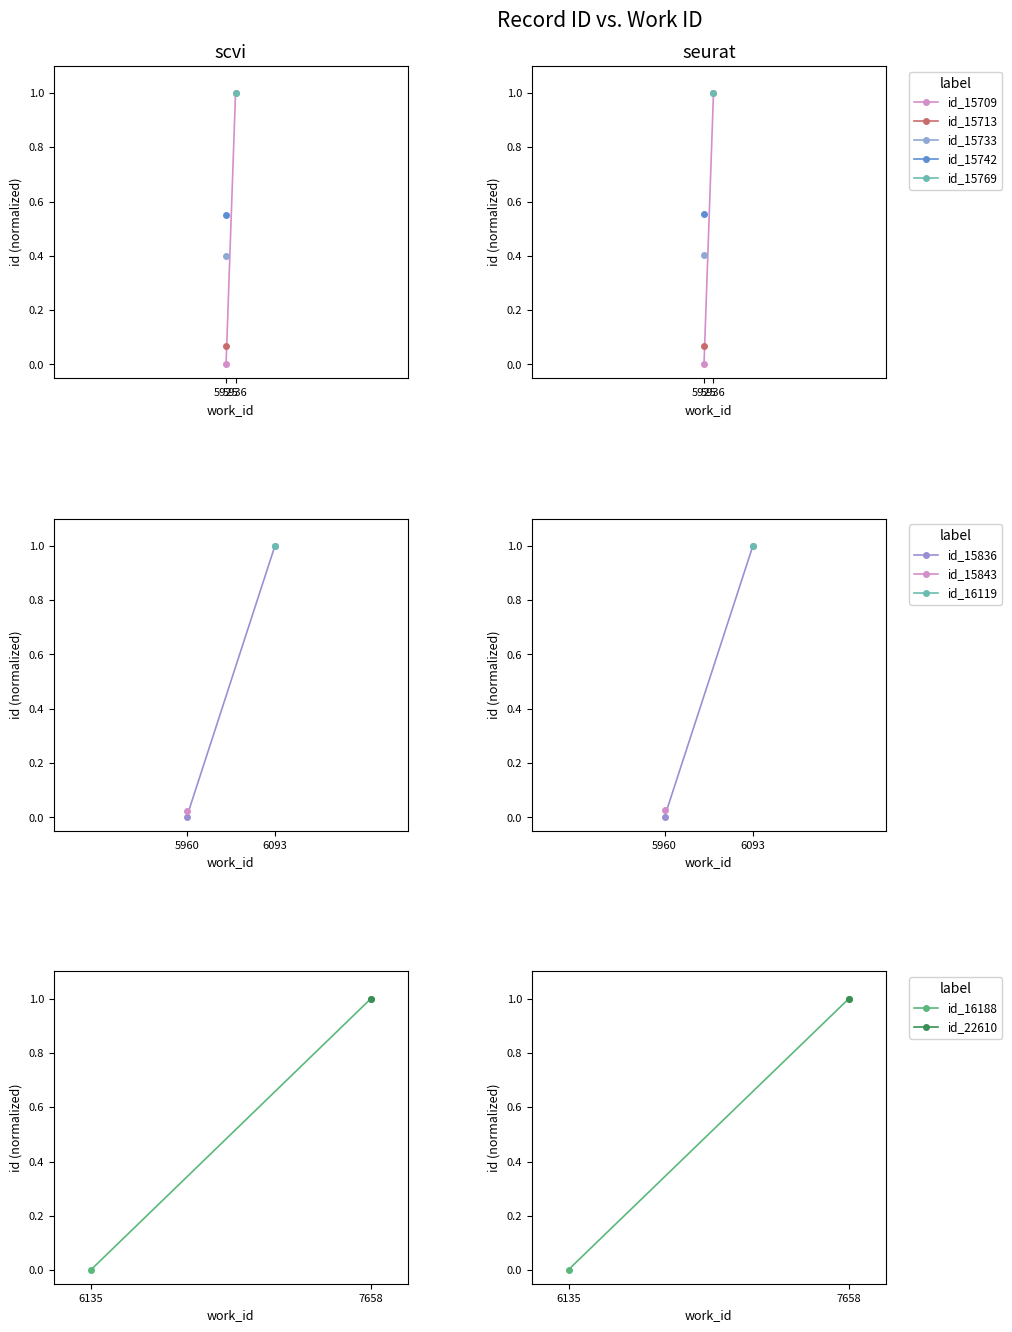

How many data points in id_15709 are less than 1?

1